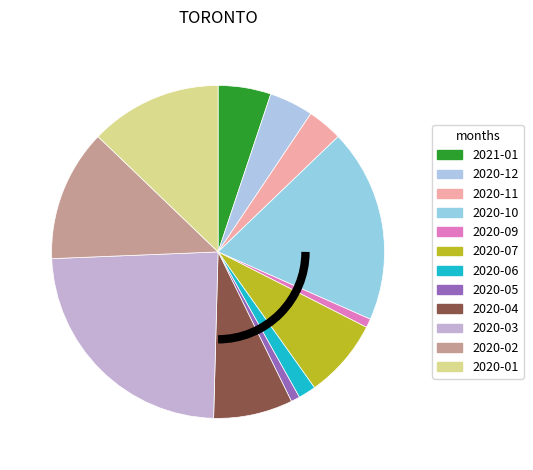

Approximately how many times larger is the value at 2020-01 compared to 2020-04?

1.7